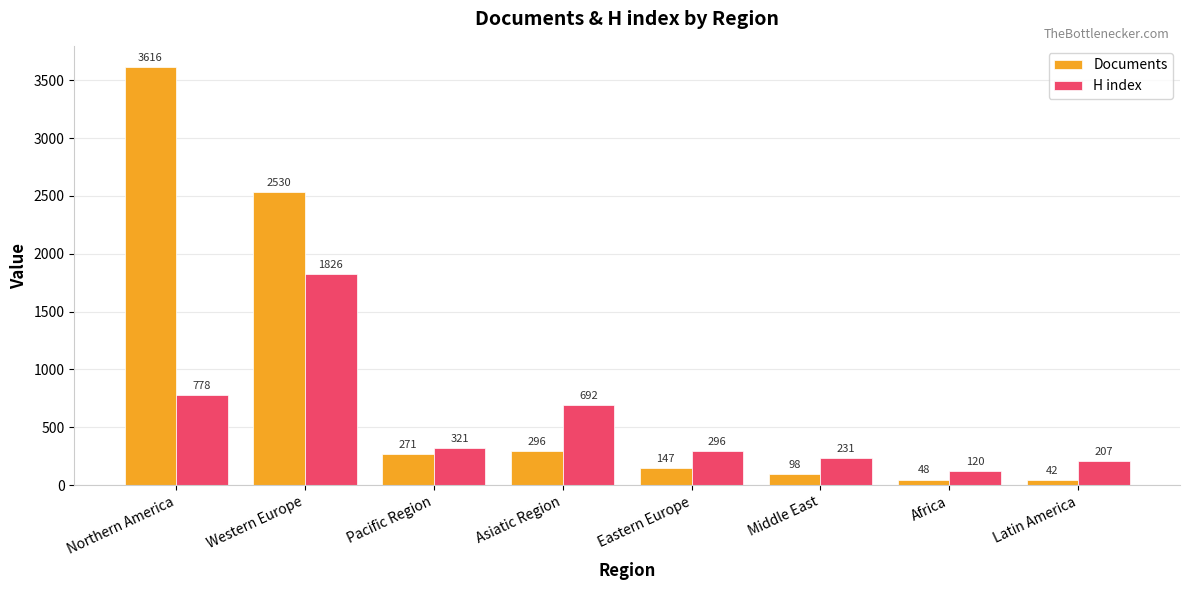

Which series changed the most between Pacific Region and Africa?

Documents